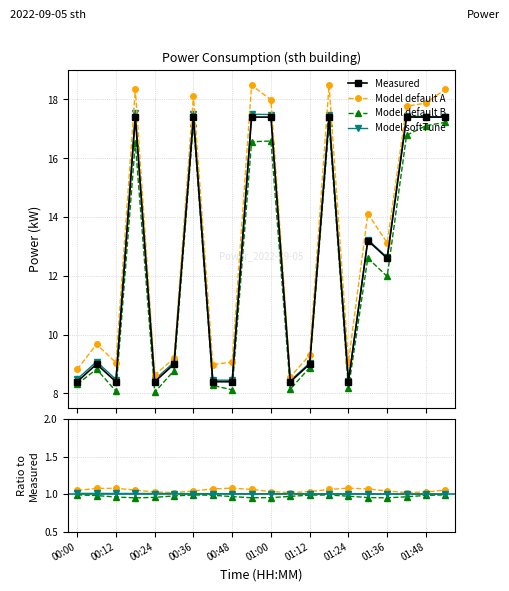

What is the smallest value displayed?

8.4